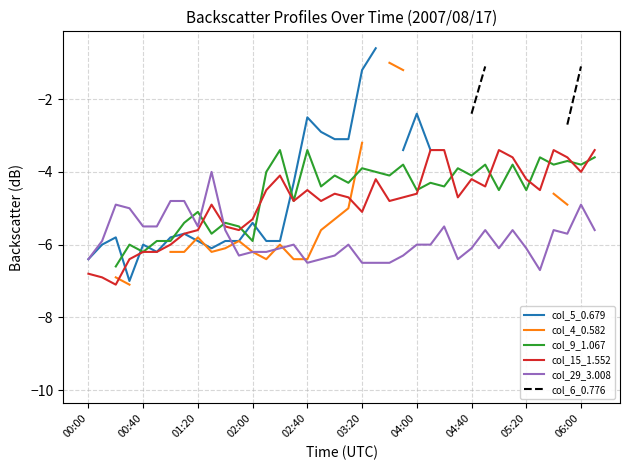

Is it true that col_29_3.008 equals -4.9 at 06:00?

True